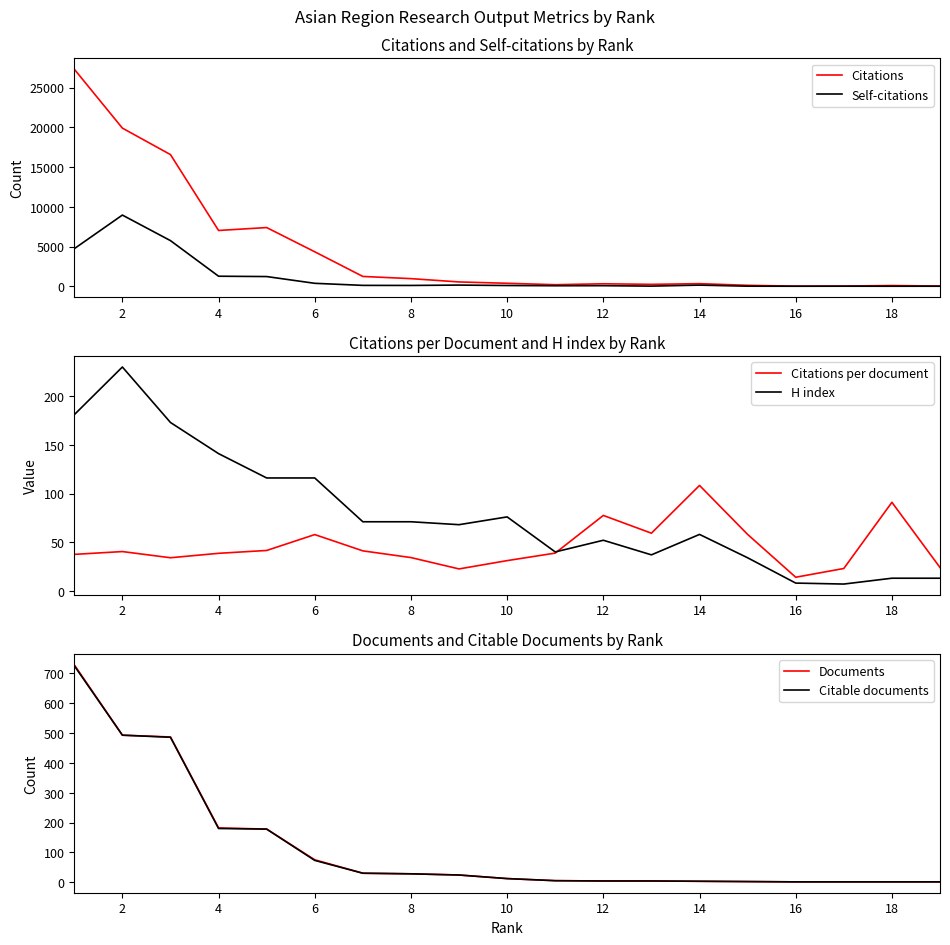

Count the number of data series in this chart.

6